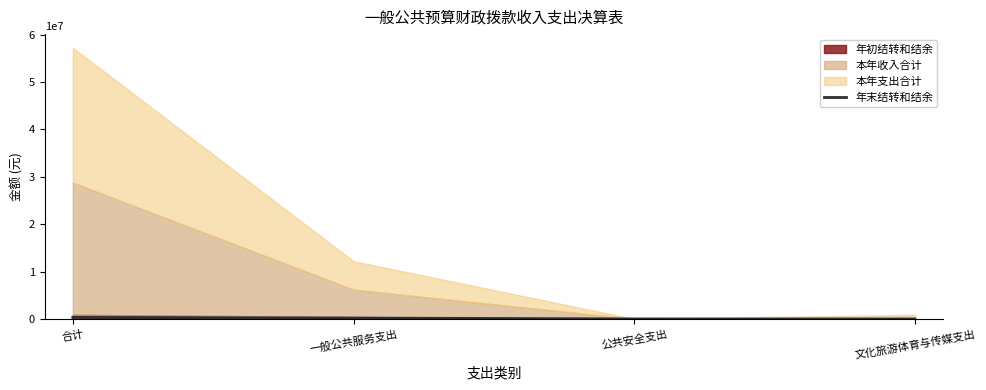

Rank the categories by value from highest to lowest.

合计, 一般公共服务支出, 公共安全支出, 文化旅游体育与传媒支出